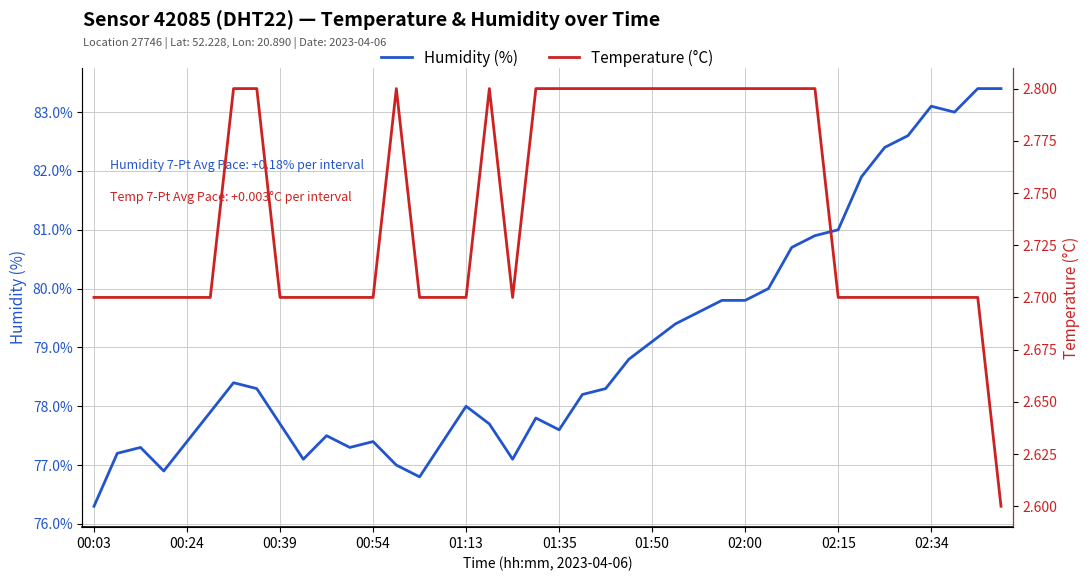

How many data points in Humidity (%) are above 78?

21